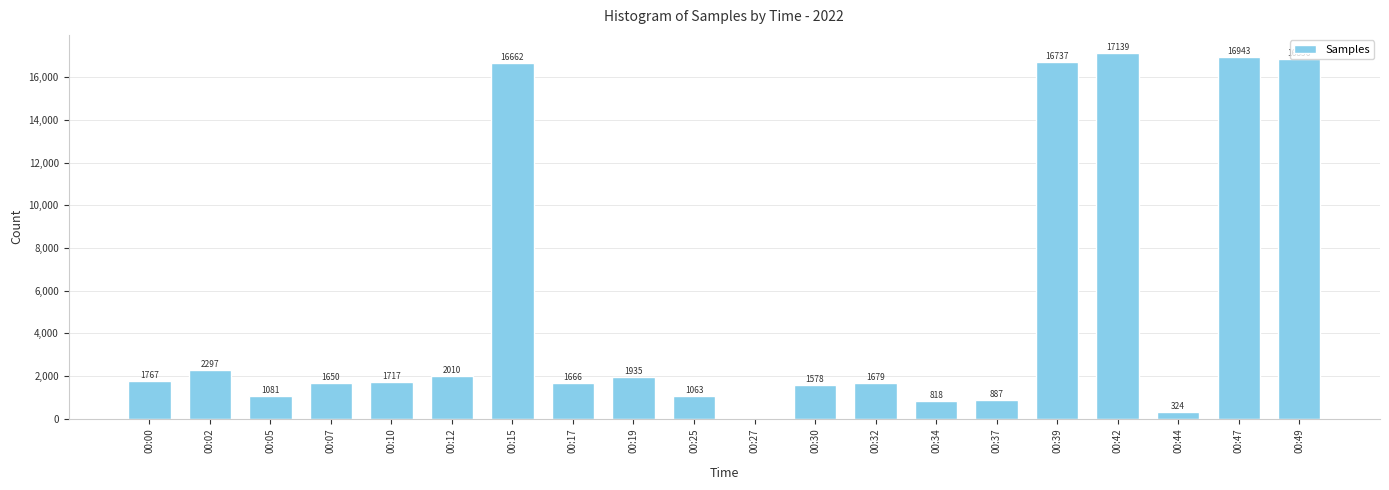

Reading right to left, what are all the values shown in this chart?

16856	16943	324	17139	16737	887	818	1679	1578	0	1063	1935	1666	16662	2010	1717	1650	1081	2297	1767